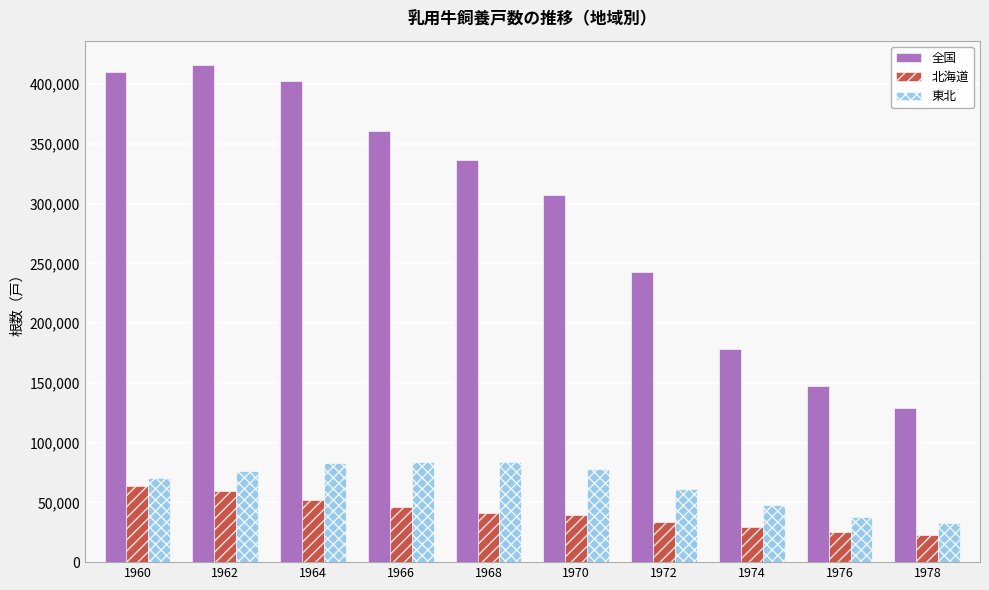

Between 1976 and 1978, which series saw the biggest shift?

全国